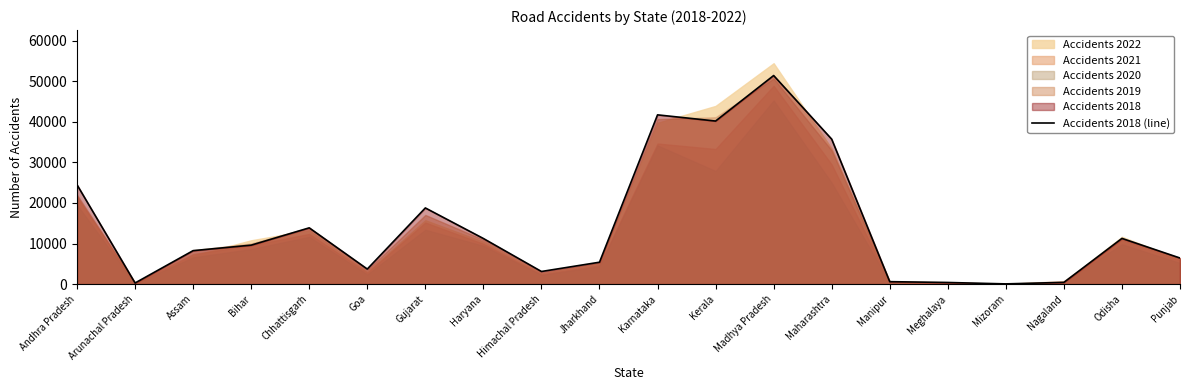

What is the maximum value for Accidents 2018 (line)?

51397